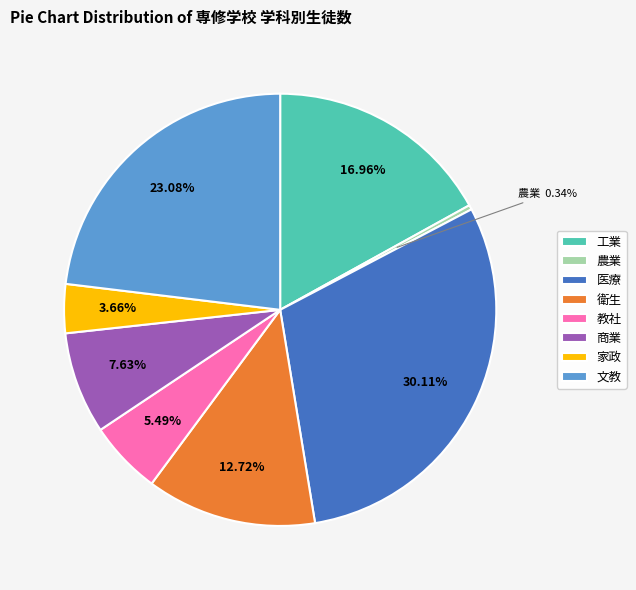

Rank the categories by value from highest to lowest.

医療, 文教, 工業, 衛生, 商業, 教社, 家政, 農業